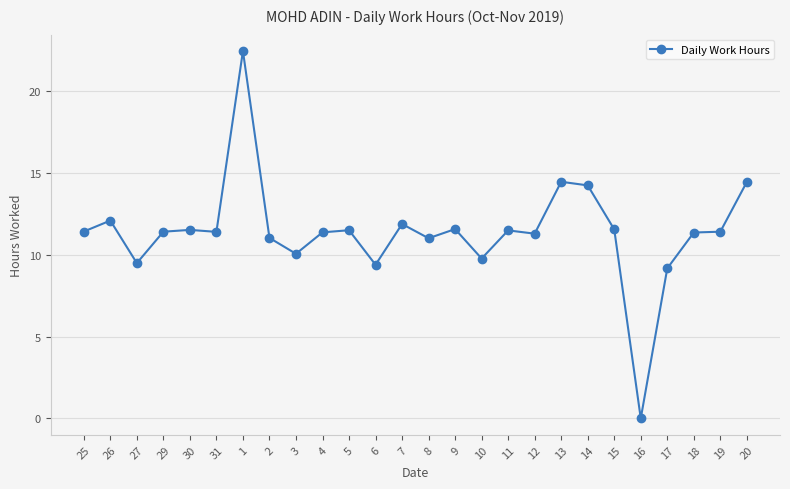

Where is the first local maximum?

26